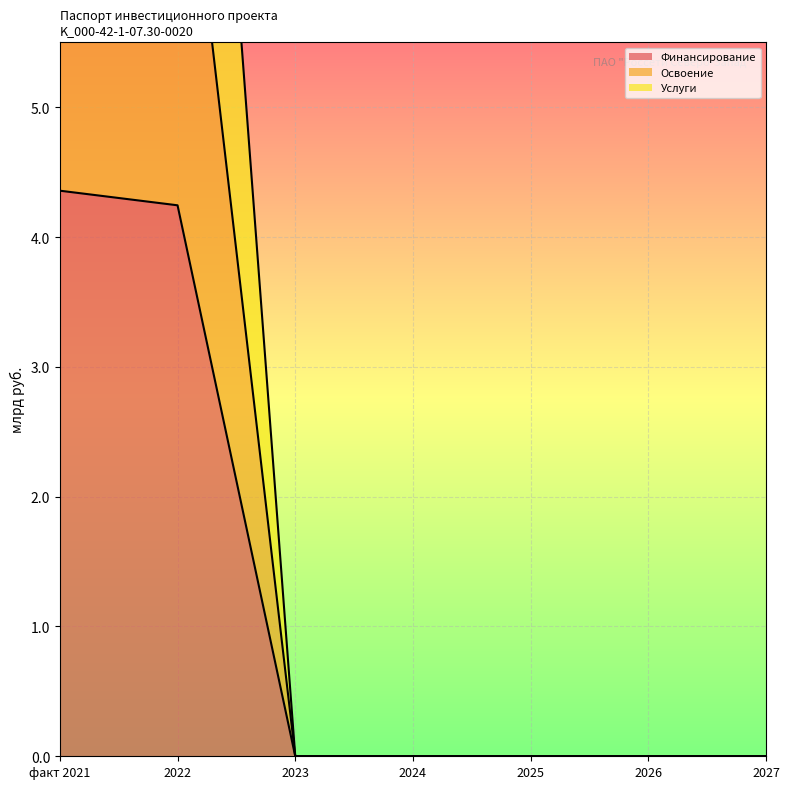

True or false: Финансирование and Освоение intersect in this chart.

False